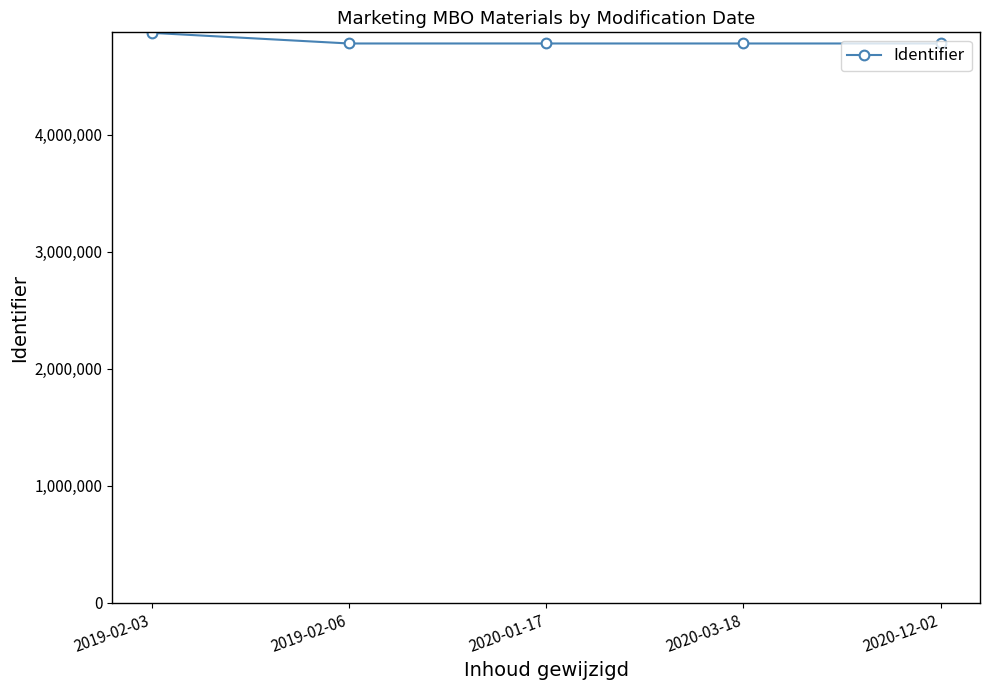

Read the value at 2020-12-02.

4778296